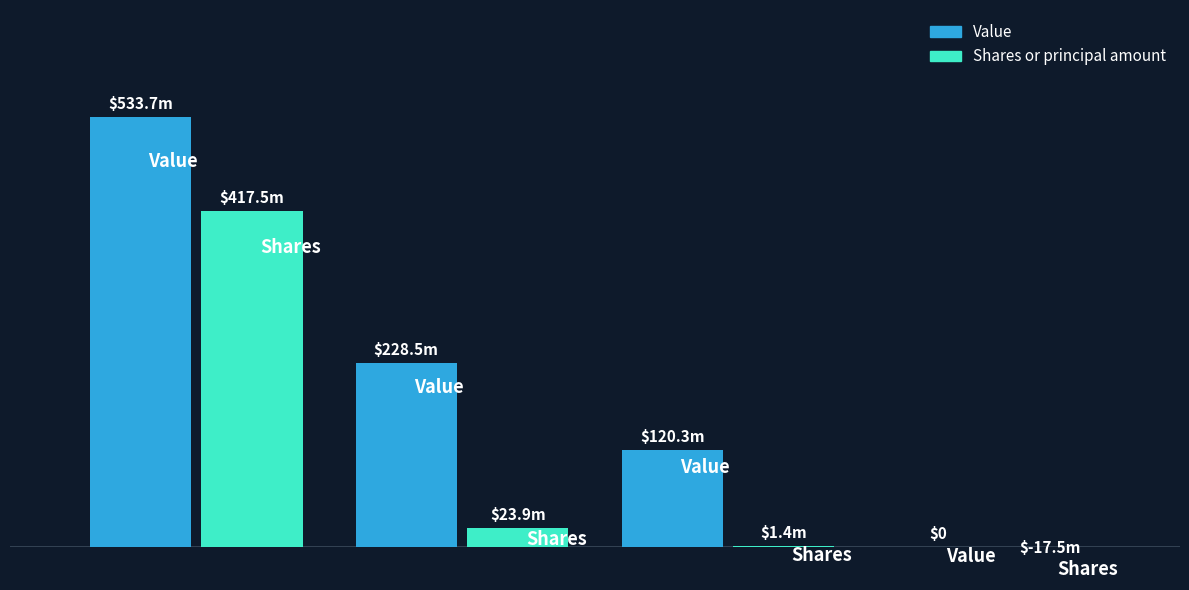

Which category has the lowest value in the Value series?

Exit